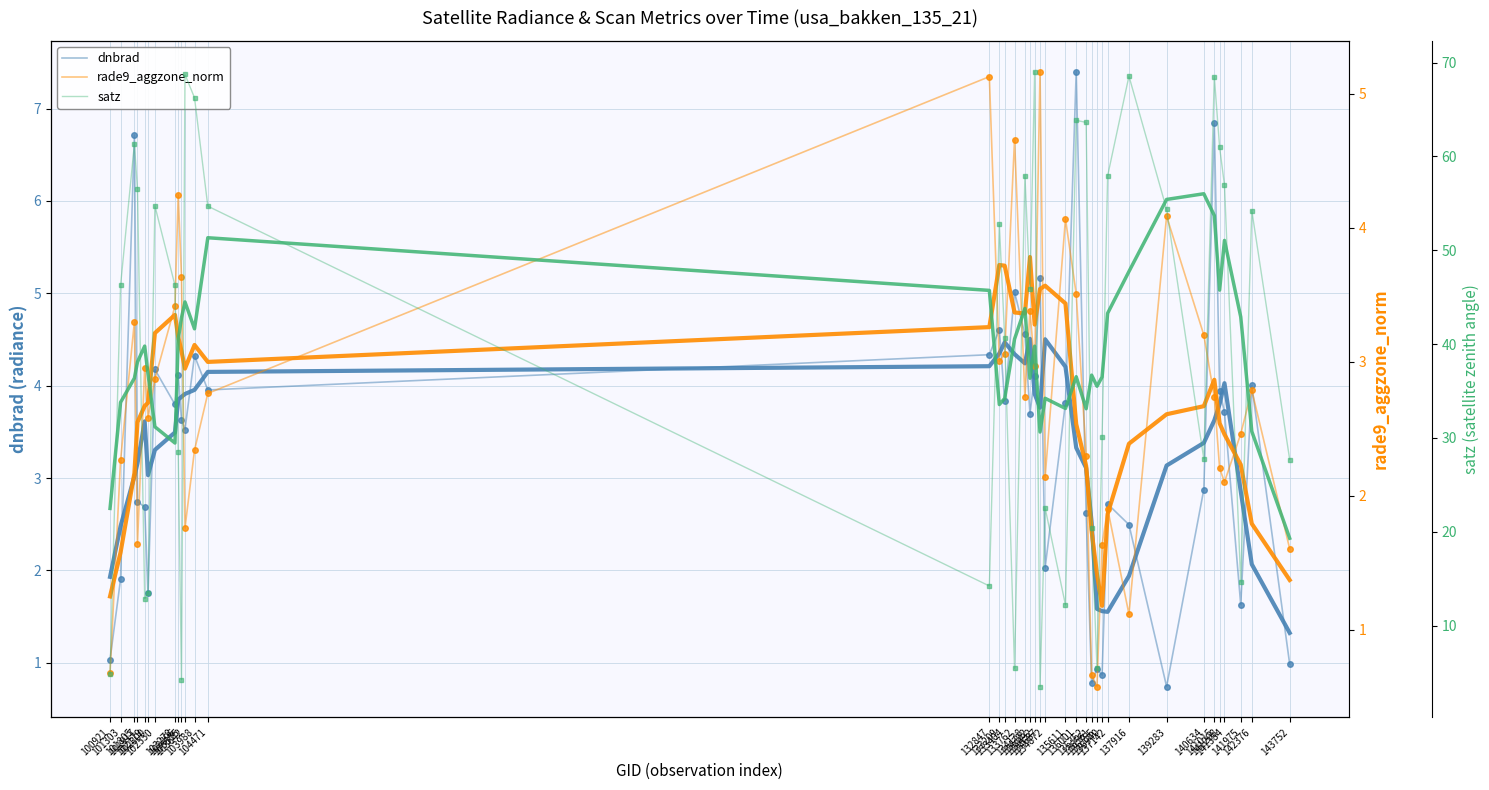

How many categories are shown in the chart?

38